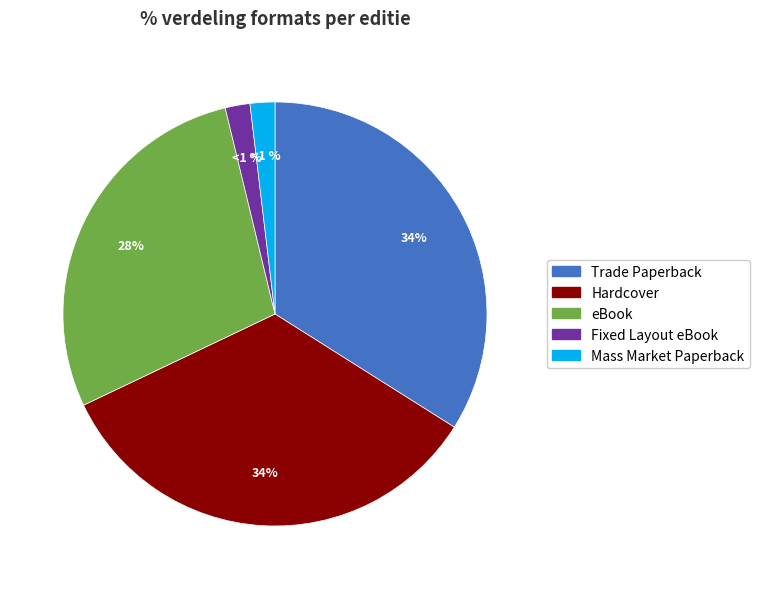

Rank the categories by value from highest to lowest.

Trade Paperback, Hardcover, eBook, Fixed Layout eBook, Mass Market Paperback